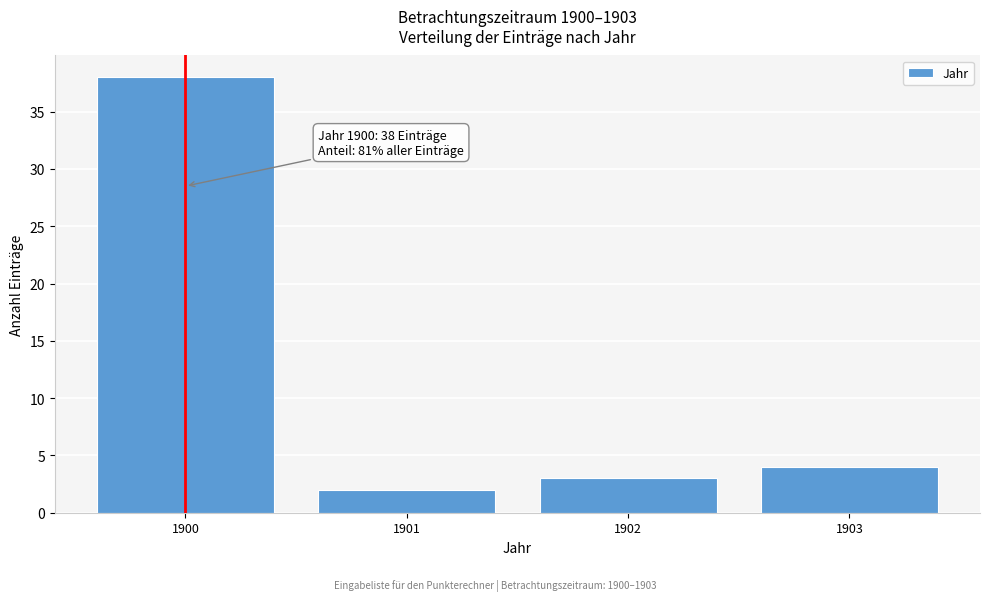

Which range on the x-axis has the tallest bar?

1899.5 to 1900.5